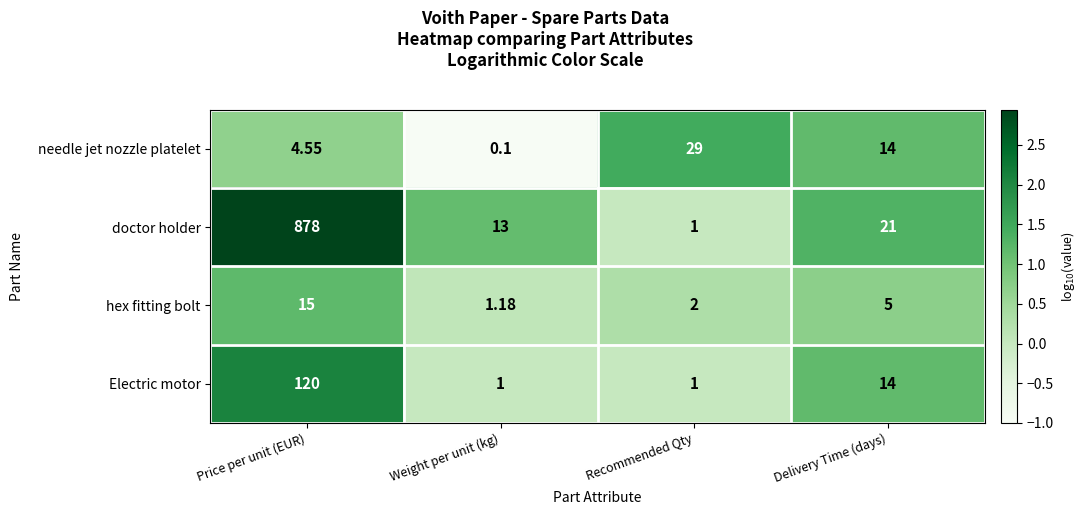

What is the minimum value shown in the chart?

0.1